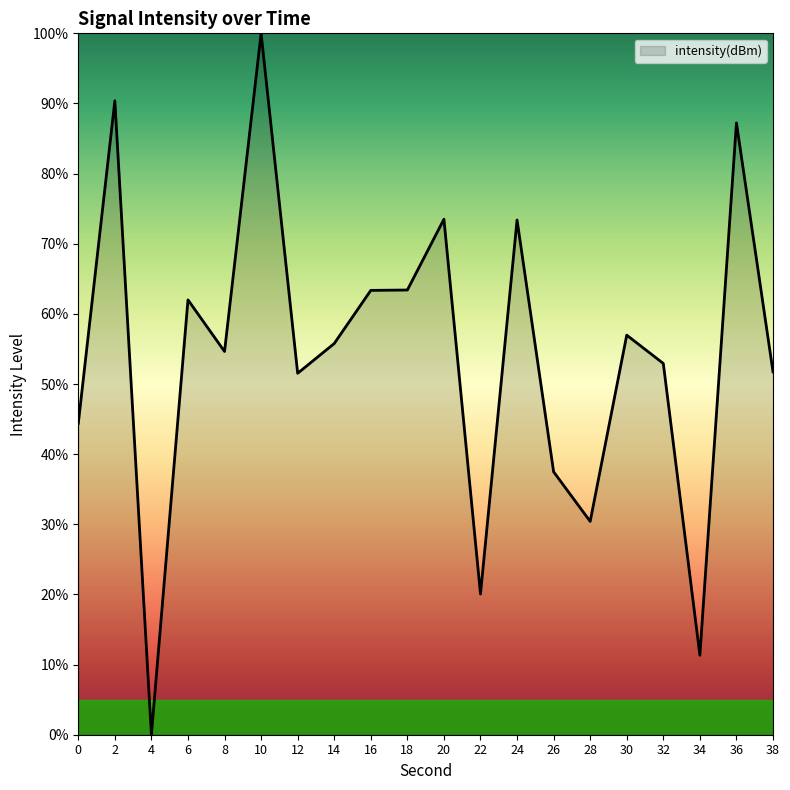

What is the change in value from 28 to 38?

+21.3